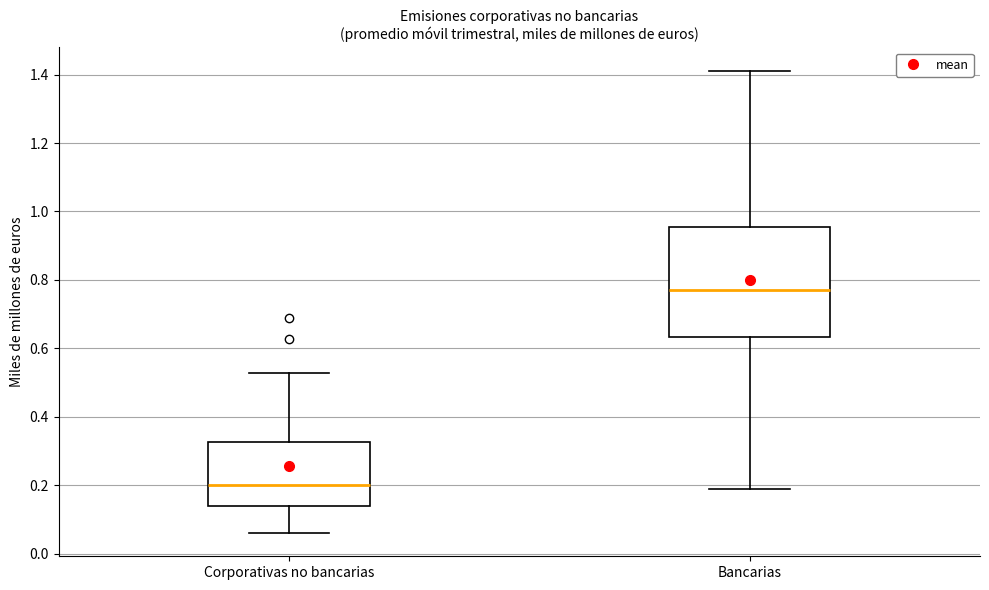

Which box's median line is the lowest?

Corporativas no bancarias